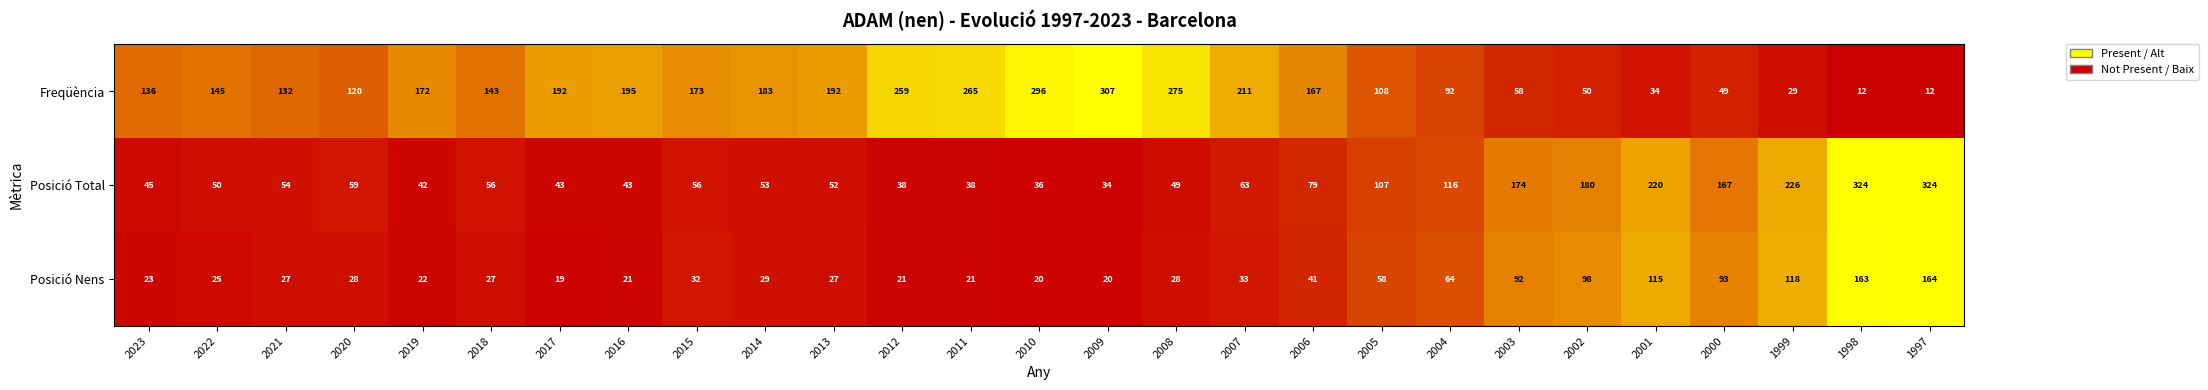

Which series has the largest range (max minus min)?

Freqüència